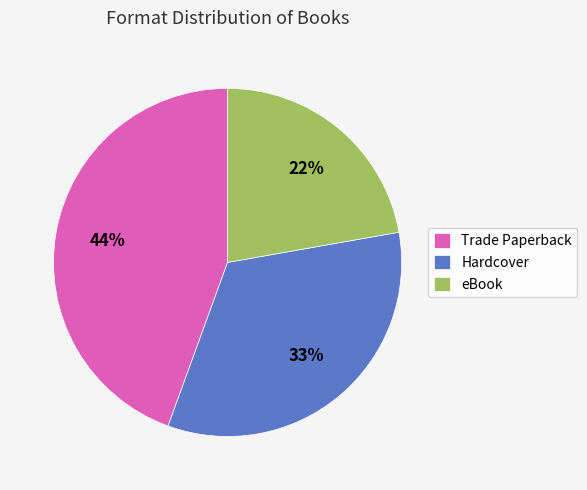

Is there a majority slice in this chart?

No